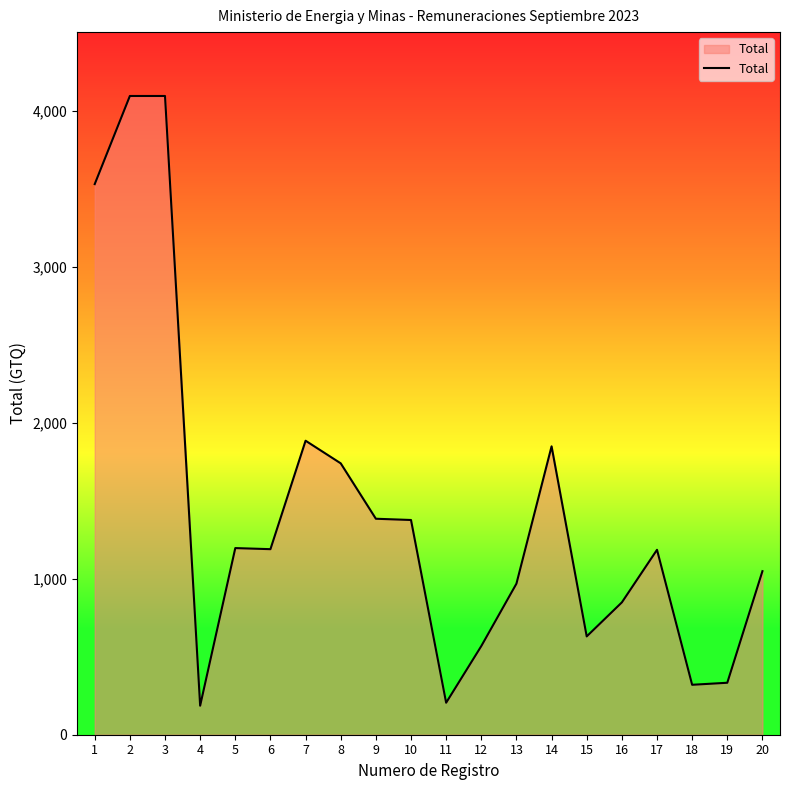

Is it true that the value at 18 is 320.0?

True